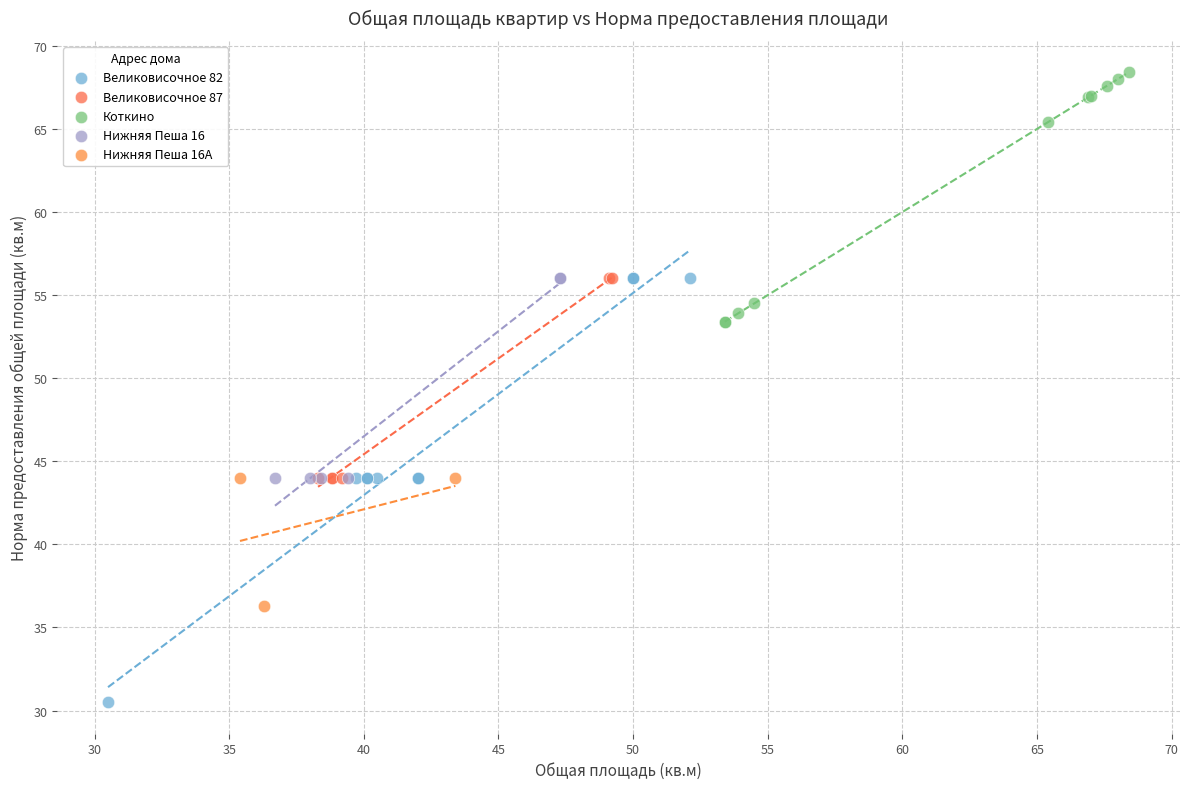

Which series has the widest spread of Y values?

Великовисочное 82